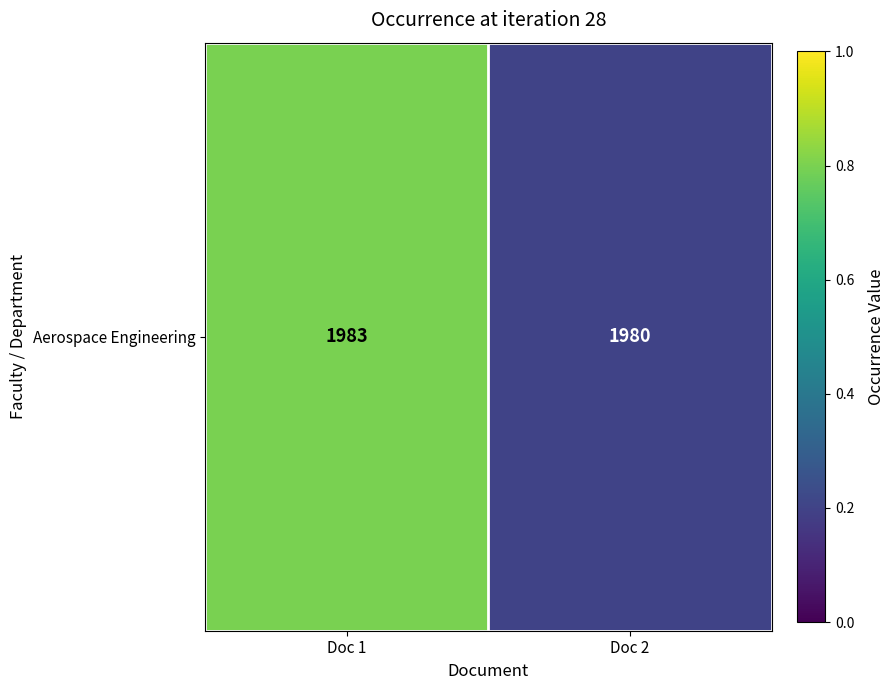

What is the greatest value displayed?

0.8